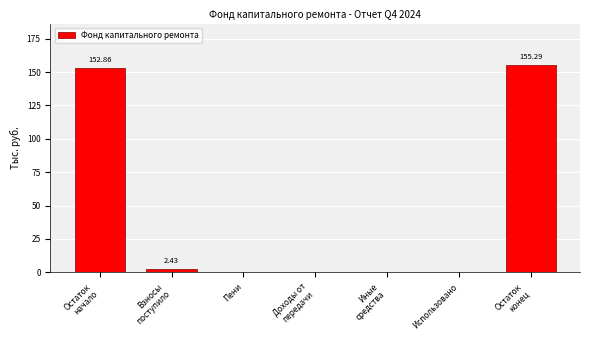

What is the sum of all values?

310.6